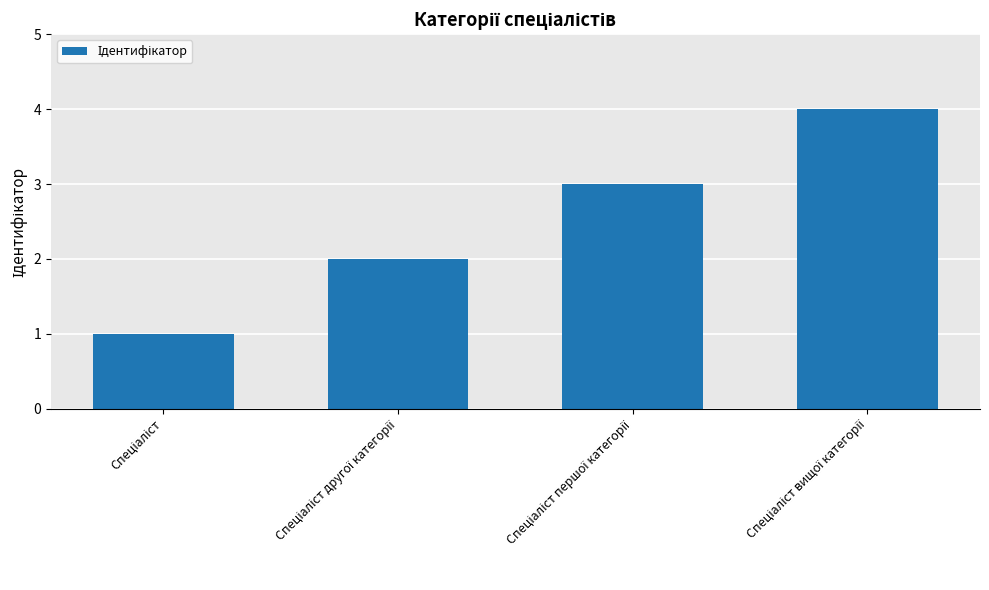

What is the difference between the maximum and minimum values?

3